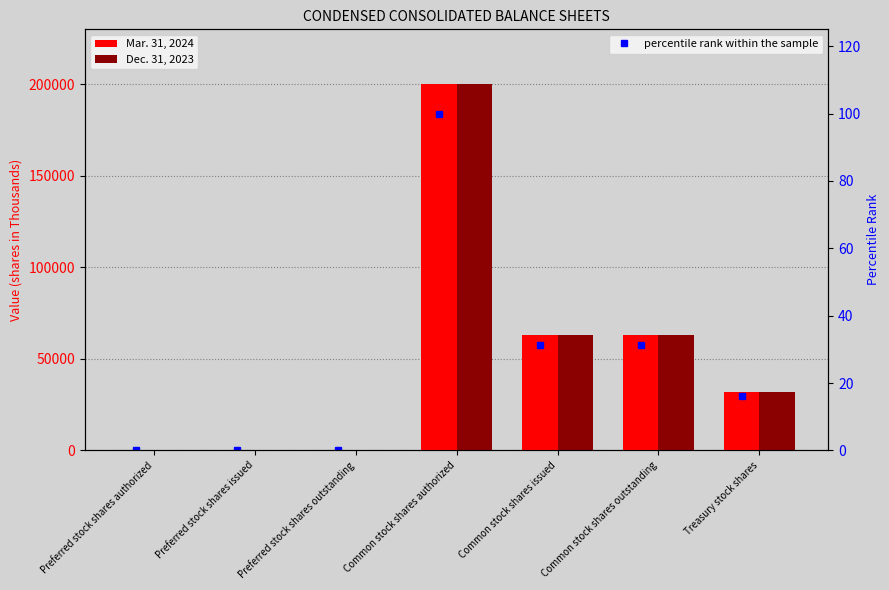

What is the approximate value of percentile rank within the sample at Common stock shares authorized?

100.0